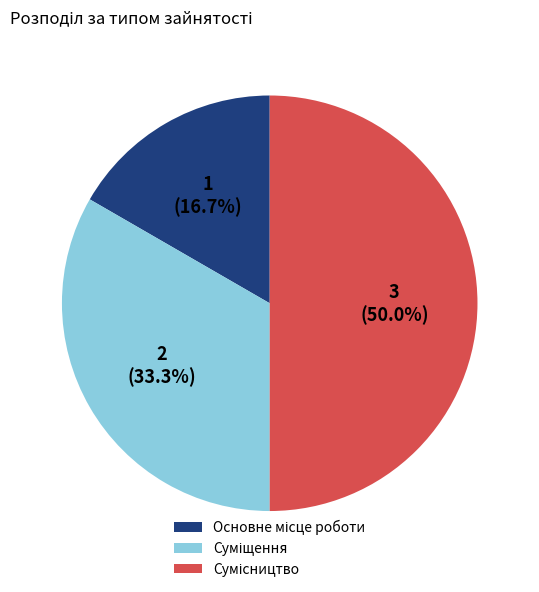

Does Суміщення account for over 50% of the chart?

No